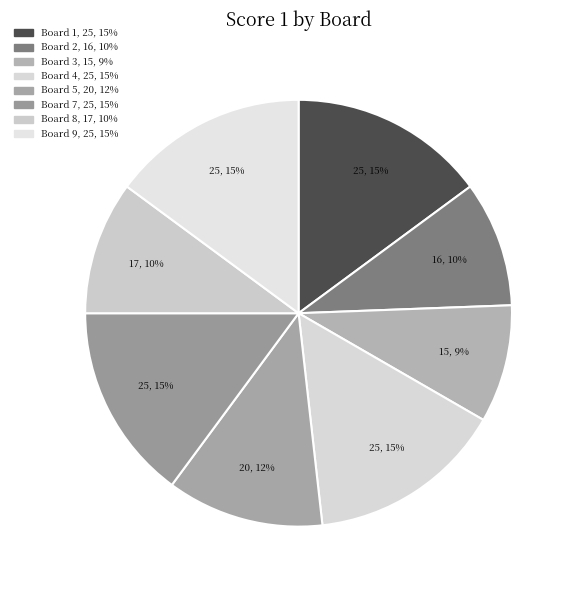

How many slices are in this pie chart?

8